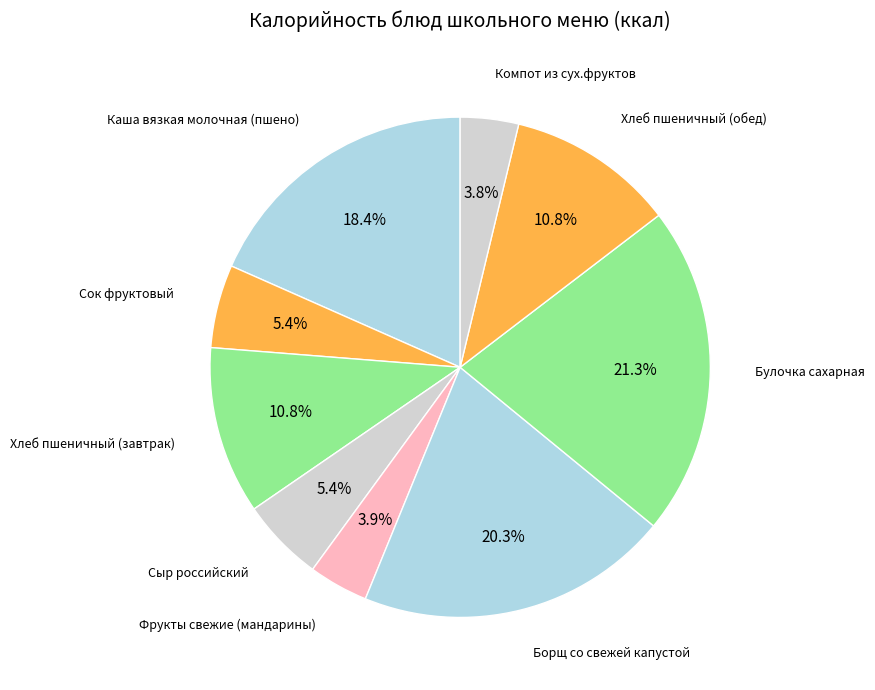

Rank the categories by value from lowest to highest.

Компот из сух.фруктов, Фрукты свежие (мандарины), Сок фруктовый, Сыр российский, Хлеб пшеничный (завтрак), Хлеб пшеничный (обед), Каша вязкая молочная (пшено), Борщ со свежей капустой, Булочка сахарная